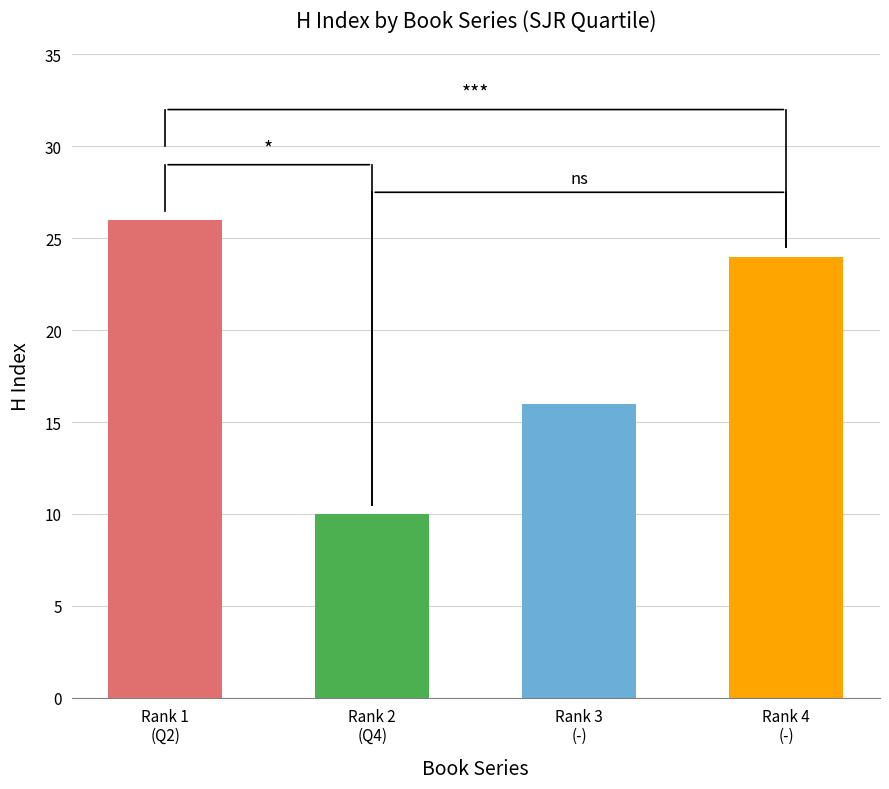

List the labels in order of value, smallest first.

Rank 2
(Q4), Rank 3
(-), Rank 4
(-), Rank 1
(Q2)